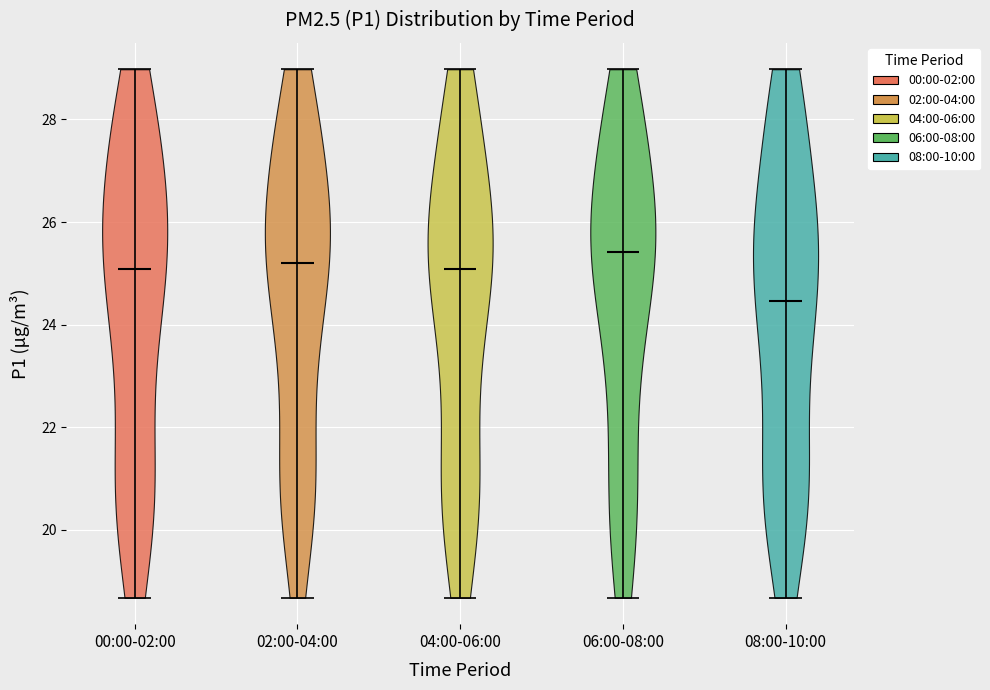

Reading left to right, read every violin against the y-axis: where its median line is, and the lowest and highest points it reaches. The values are not printed on the chart, so give them approximately, as read against the axis.

00:00-02:00: median line 25.0, lowest point 18.6, highest point 29.0
02:00-04:00: median line 25.2, lowest point 18.6, highest point 29.0
04:00-06:00: median line 25.0, lowest point 18.6, highest point 29.0
06:00-08:00: median line 25.4, lowest point 18.6, highest point 29.0
08:00-10:00: median line 24.4, lowest point 18.6, highest point 29.0